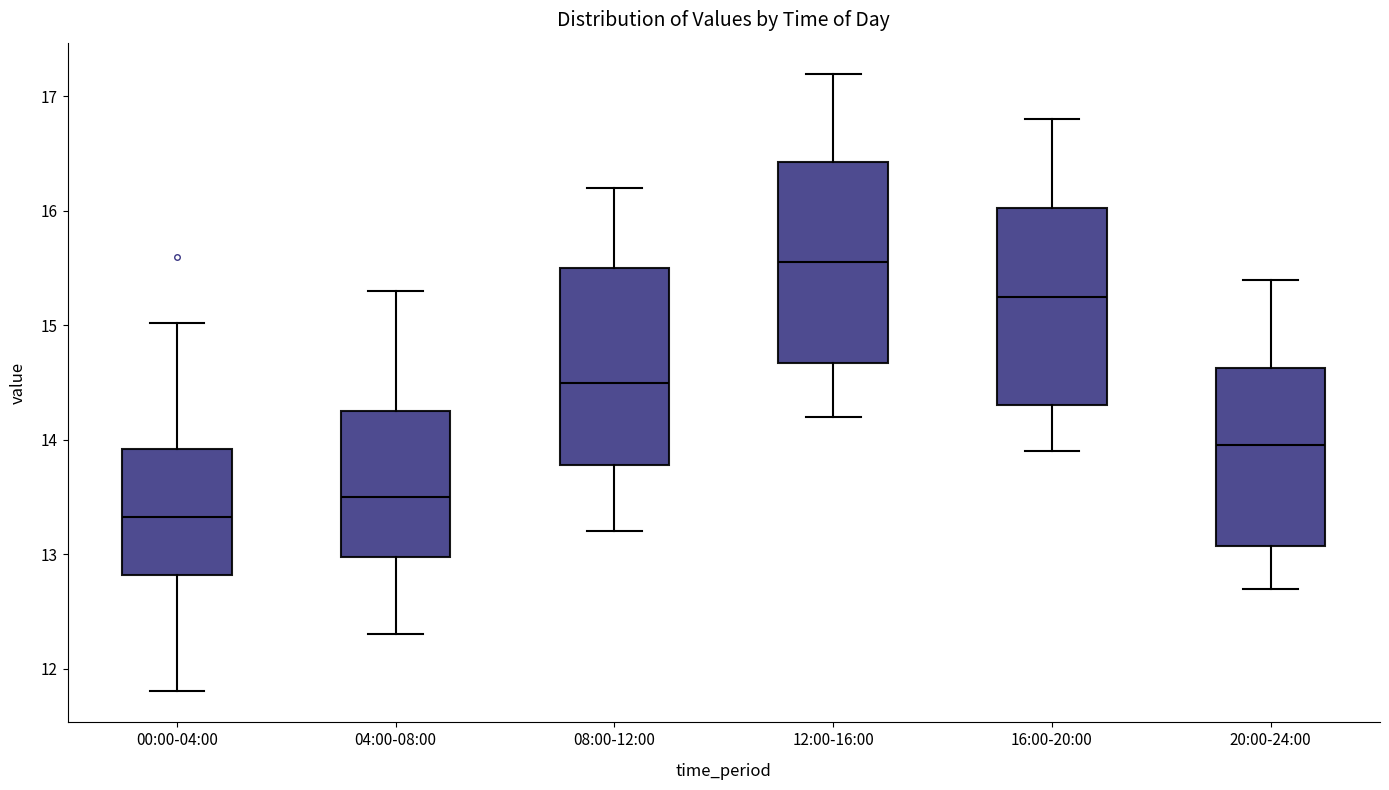

Reading left to right, read every box against the y-axis: the position of its median line, the range the box covers, and the ends of its whiskers. The values are not printed on the chart, so give them approximately, as read against the axis.

00:00-04:00: median 13.3, box 12.8 to 13.9, whiskers 11.8 to 15.0
04:00-08:00: median 13.5, box 13.0 to 14.3, whiskers 12.3 to 15.3
08:00-12:00: median 14.5, box 13.8 to 15.5, whiskers 13.2 to 16.2
12:00-16:00: median 15.6, box 14.7 to 16.4, whiskers 14.2 to 17.2
16:00-20:00: median 15.3, box 14.3 to 16.0, whiskers 13.9 to 16.8
20:00-24:00: median 14.0, box 13.1 to 14.6, whiskers 12.7 to 15.4